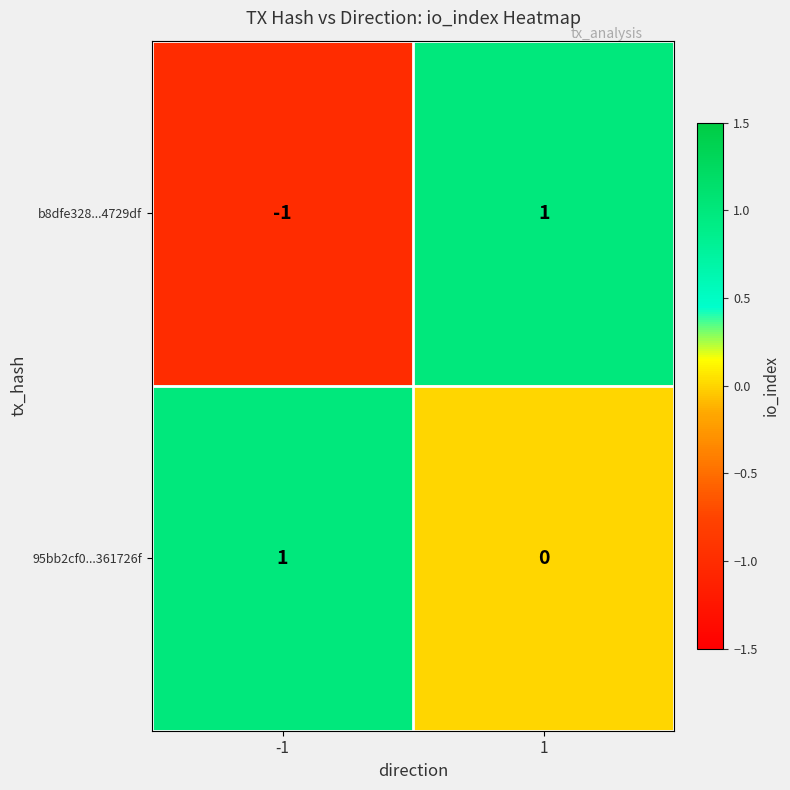

Which series has the widest spread of values?

b8dfe328...4729df